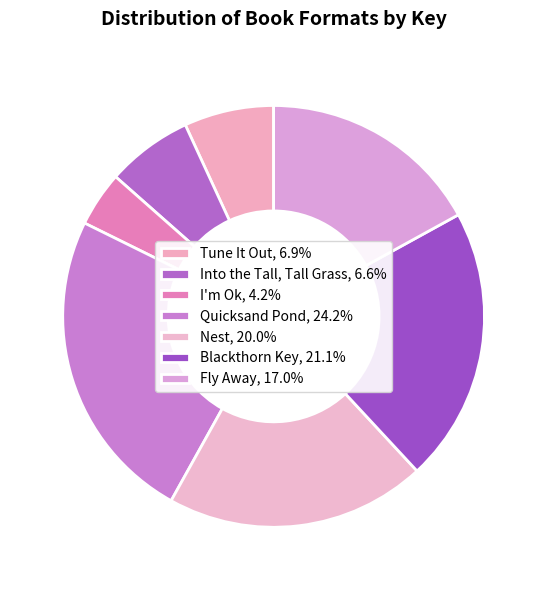

Count the number of slices in the pie.

7